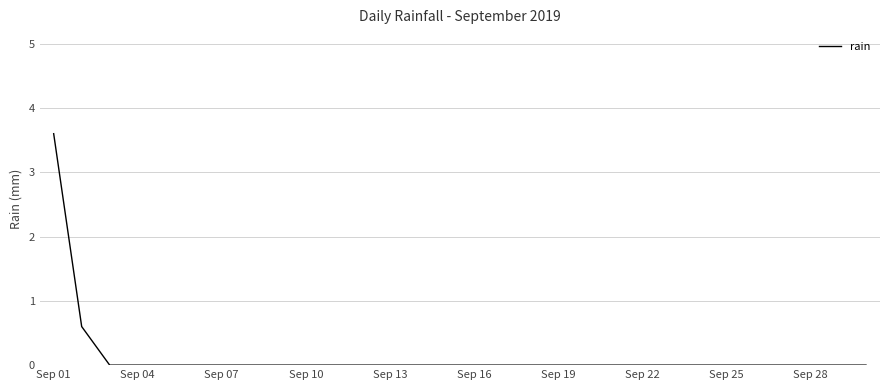

How many distinct data groups are displayed?

1